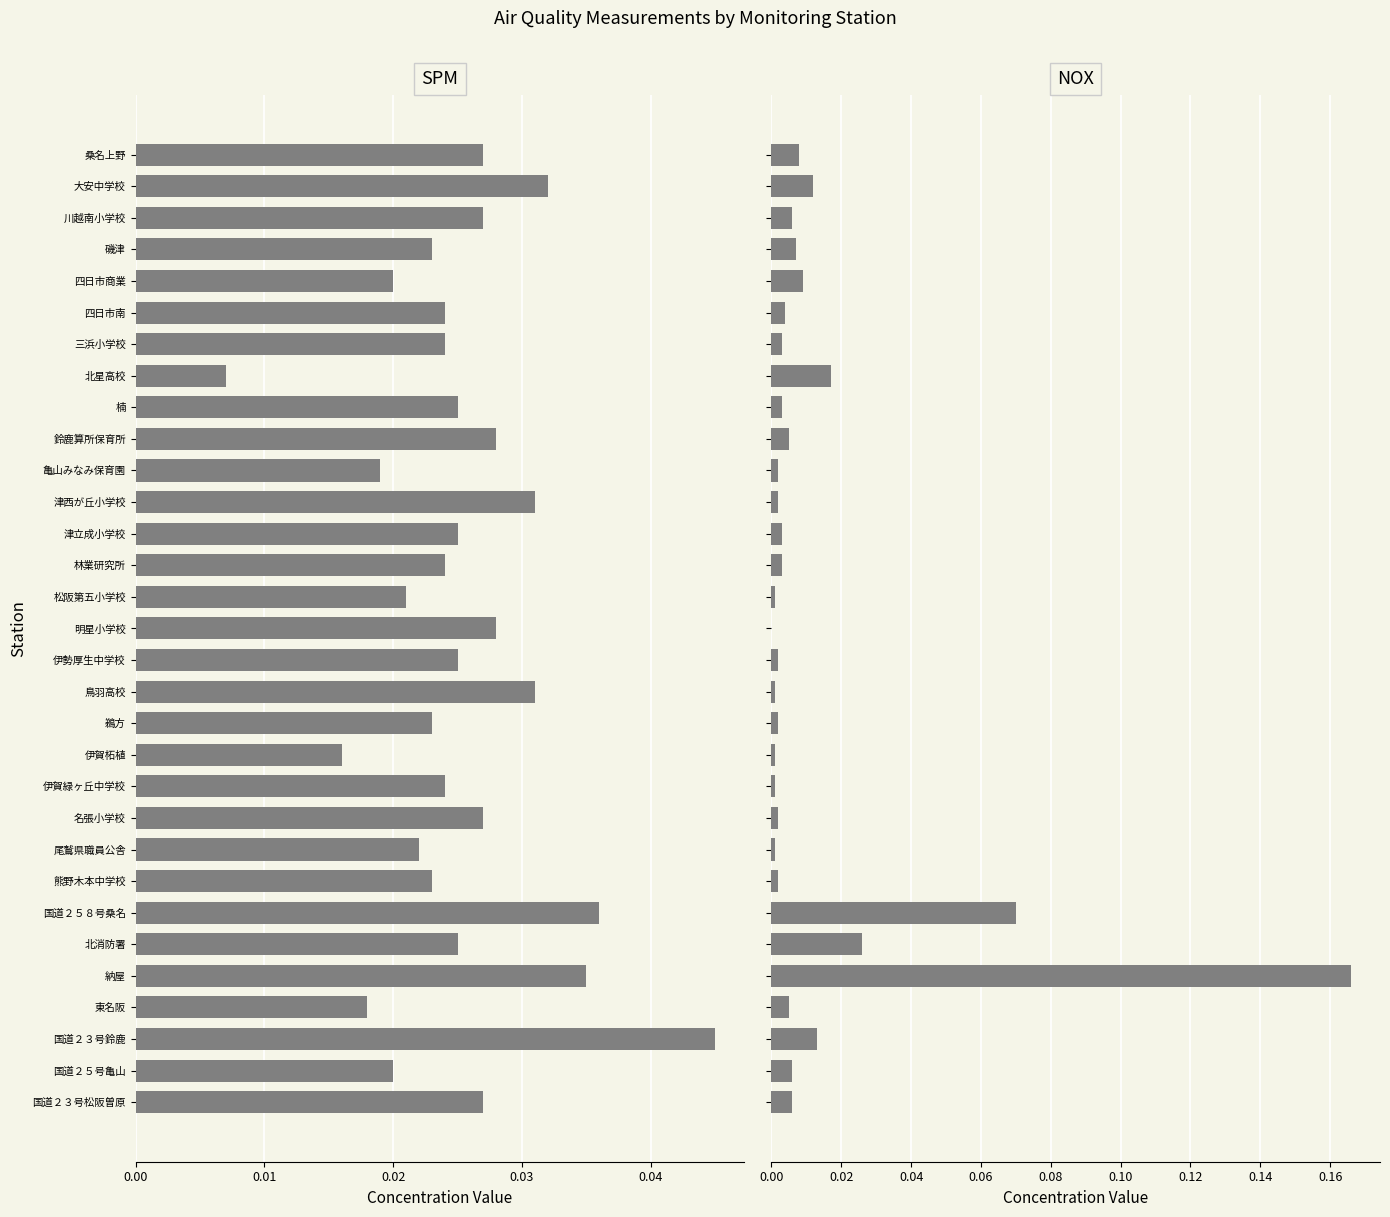

True or false: SPM(mg/m3) has a value of 0.0 at 大安中学校.

False